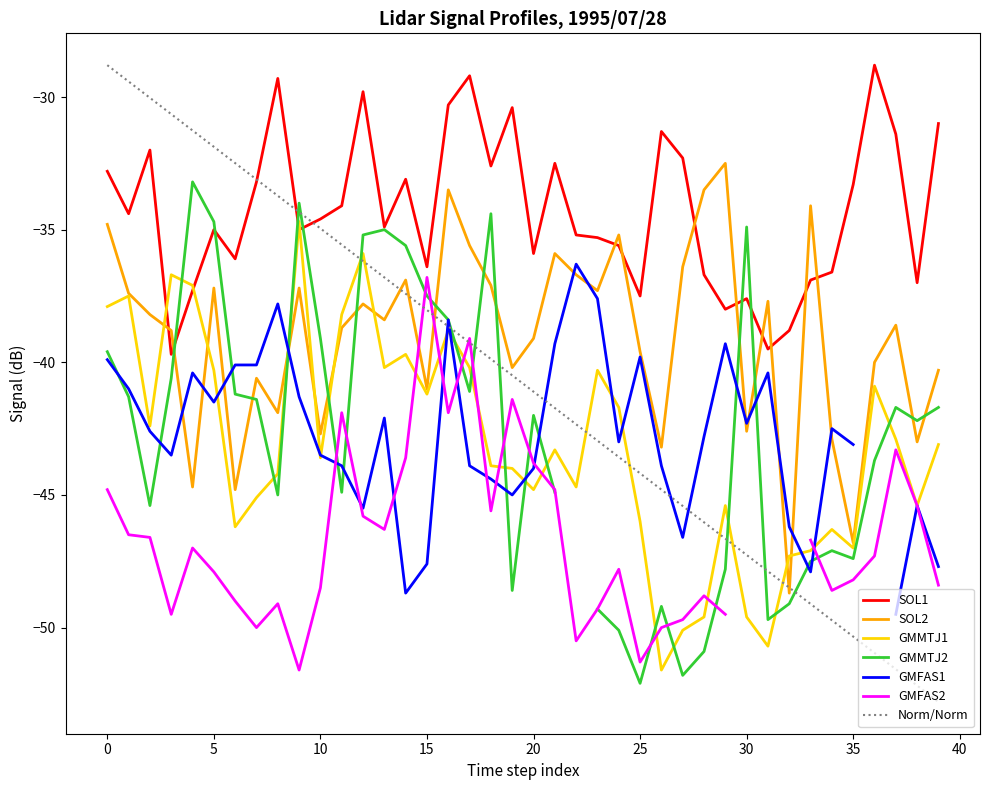

Is it true that SOL2 equals -55.5 at 1995/07/28 01:50?

False